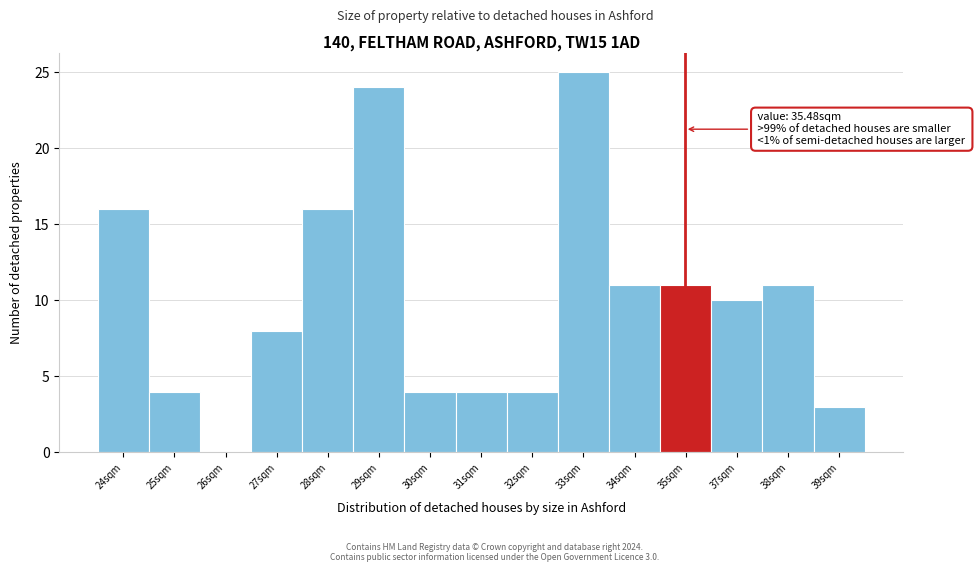

Reading left to right, what are all the values shown in this chart?

24sqm=16	25sqm=4	26sqm=0	27sqm=8	28sqm=16	29sqm=24	30sqm=4	31sqm=4	32sqm=4	33sqm=25	34sqm=11	35sqm=11	37sqm=10	38sqm=11	39sqm=3